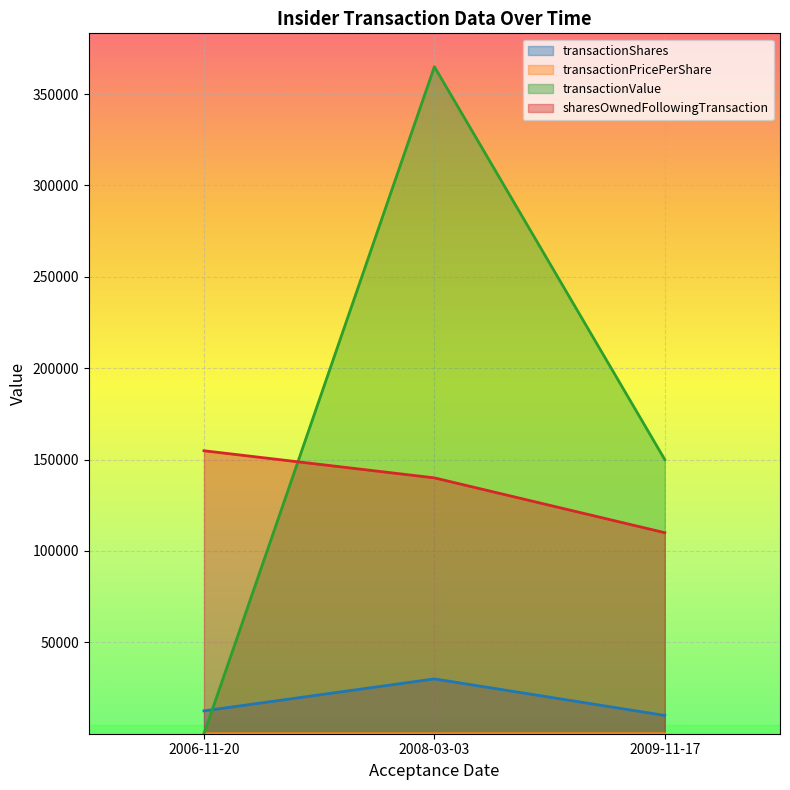

Is the value of transactionShares at 2006-11-20 greater than the value of transactionPricePerShare at 2006-11-20?

Yes